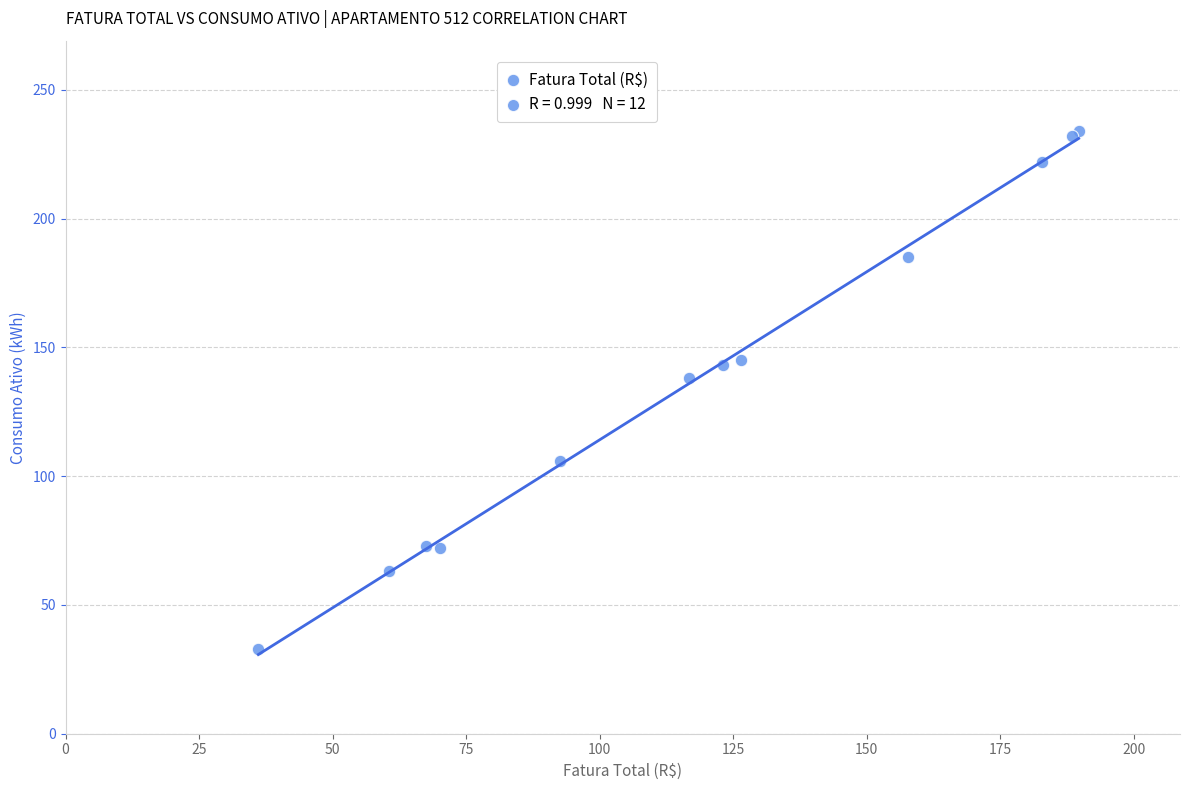

What Y value in the scatter plot is closest to 133?

138